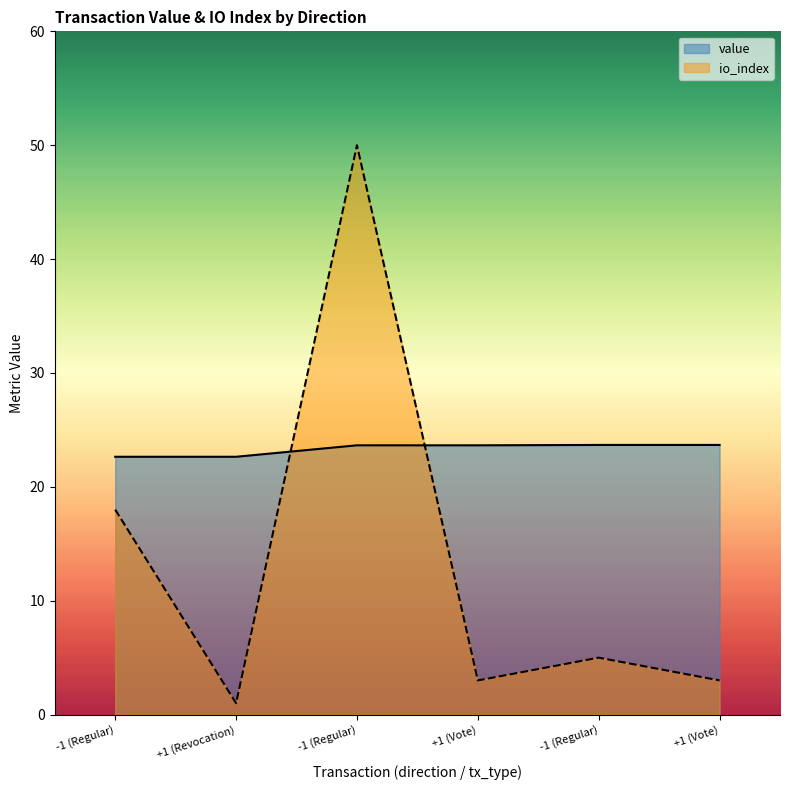

What is the difference between the highest and lowest values at +1 (Revocation)?

21.6